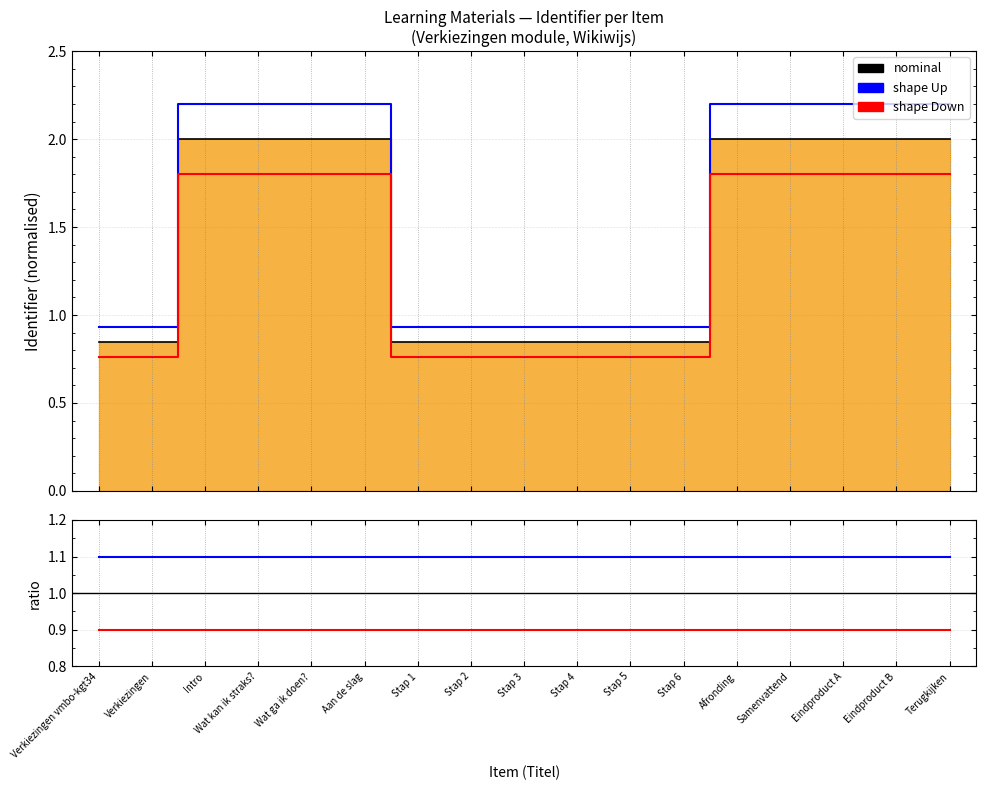

Reading left to right, what are all the values shown in this chart?

nominal: Verkiezingen vmbo-kgt34=0.8	Verkiezingen=0.8	Intro=2.0	Wat kan ik straks?=2.0	Wat ga ik doen?=2.0	Aan de slag=2.0	Stap 1=0.8	Stap 2=0.8	Stap 3=0.8	Stap 4=0.8	Stap 5=0.8	Stap 6=0.8	Afronding=2.0	Samenvattend=2.0	Eindproduct A=2.0	Eindproduct B=2.0	Terugkijken=2.0
shape Up: Verkiezingen vmbo-kgt34=0.9	Verkiezingen=0.9	Intro=2.2	Wat kan ik straks?=2.2	Wat ga ik doen?=2.2	Aan de slag=2.2	Stap 1=0.9	Stap 2=0.9	Stap 3=0.9	Stap 4=0.9	Stap 5=0.9	Stap 6=0.9	Afronding=2.2	Samenvattend=2.2	Eindproduct A=2.2	Eindproduct B=2.2	Terugkijken=2.2
shape Down: Verkiezingen vmbo-kgt34=0.8	Verkiezingen=0.8	Intro=1.8	Wat kan ik straks?=1.8	Wat ga ik doen?=1.8	Aan de slag=1.8	Stap 1=0.8	Stap 2=0.8	Stap 3=0.8	Stap 4=0.8	Stap 5=0.8	Stap 6=0.8	Afronding=1.8	Samenvattend=1.8	Eindproduct A=1.8	Eindproduct B=1.8	Terugkijken=1.8